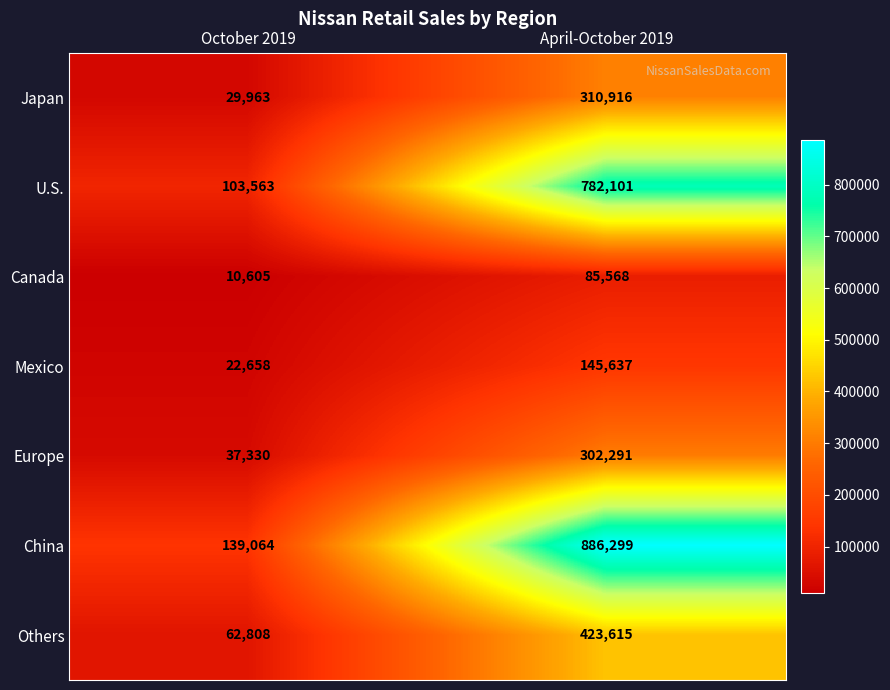

What is the difference between the China values at April-October 2019 and October 2019?

747235